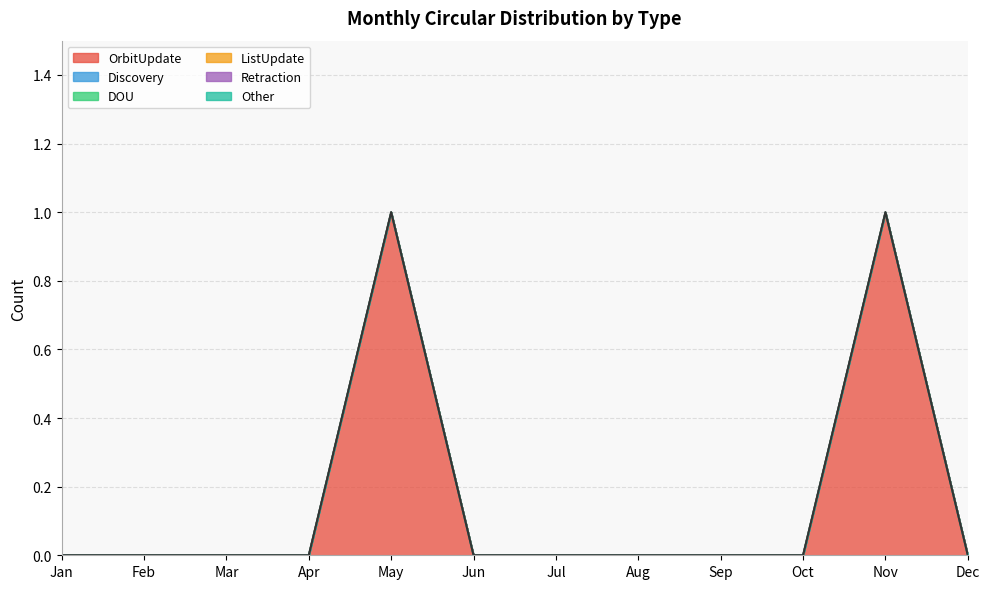

Rank the series at Mar from lowest to highest value.

OrbitUpdate, Discovery, DOU, ListUpdate, Retraction, Other